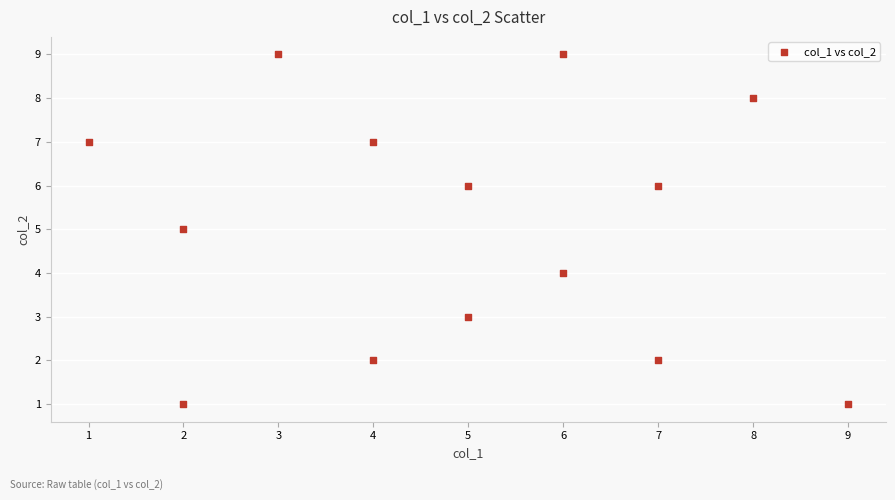

What is the range of X values (max minus min)?

8